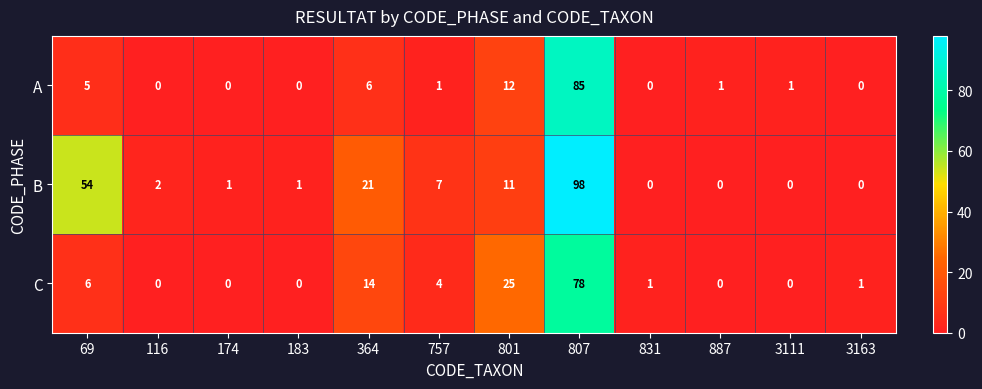

At which category is the sum across all series the highest?

807